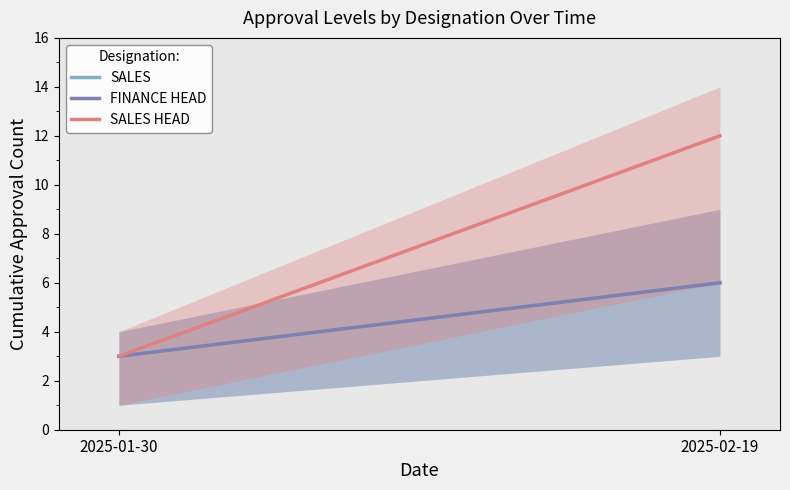

What is the label of the 1st point from the left?

2025-01-30